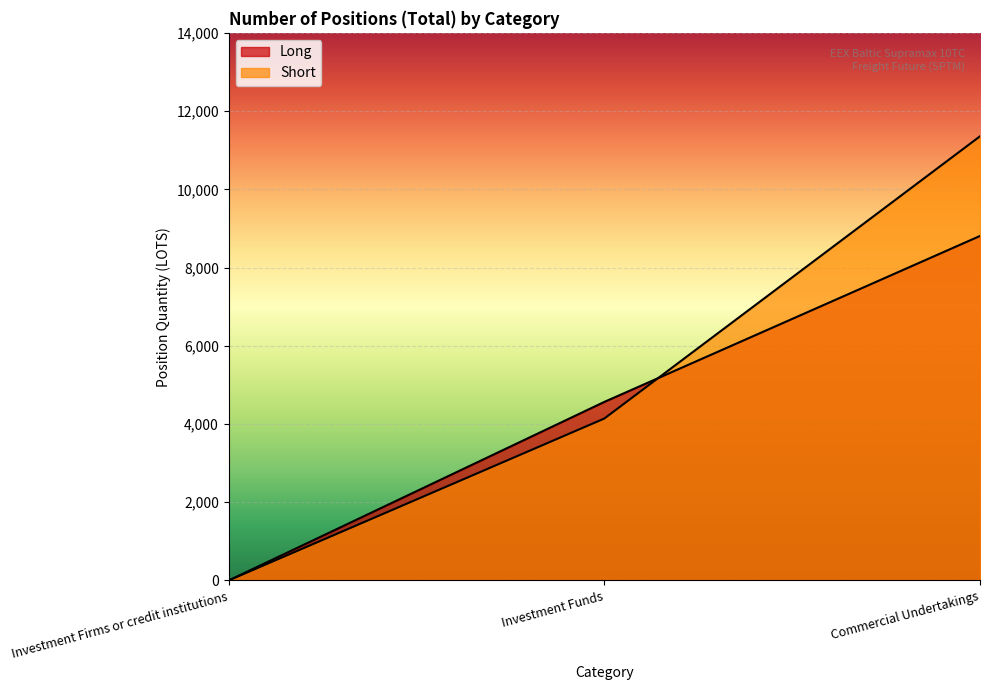

The Short series shows 11355.4 at Commercial Undertakings. True or false?

True